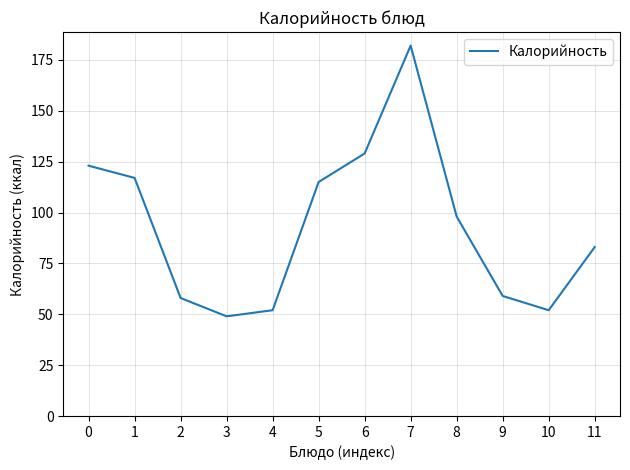

The chart shows a value of 58 at 2. True or false?

True